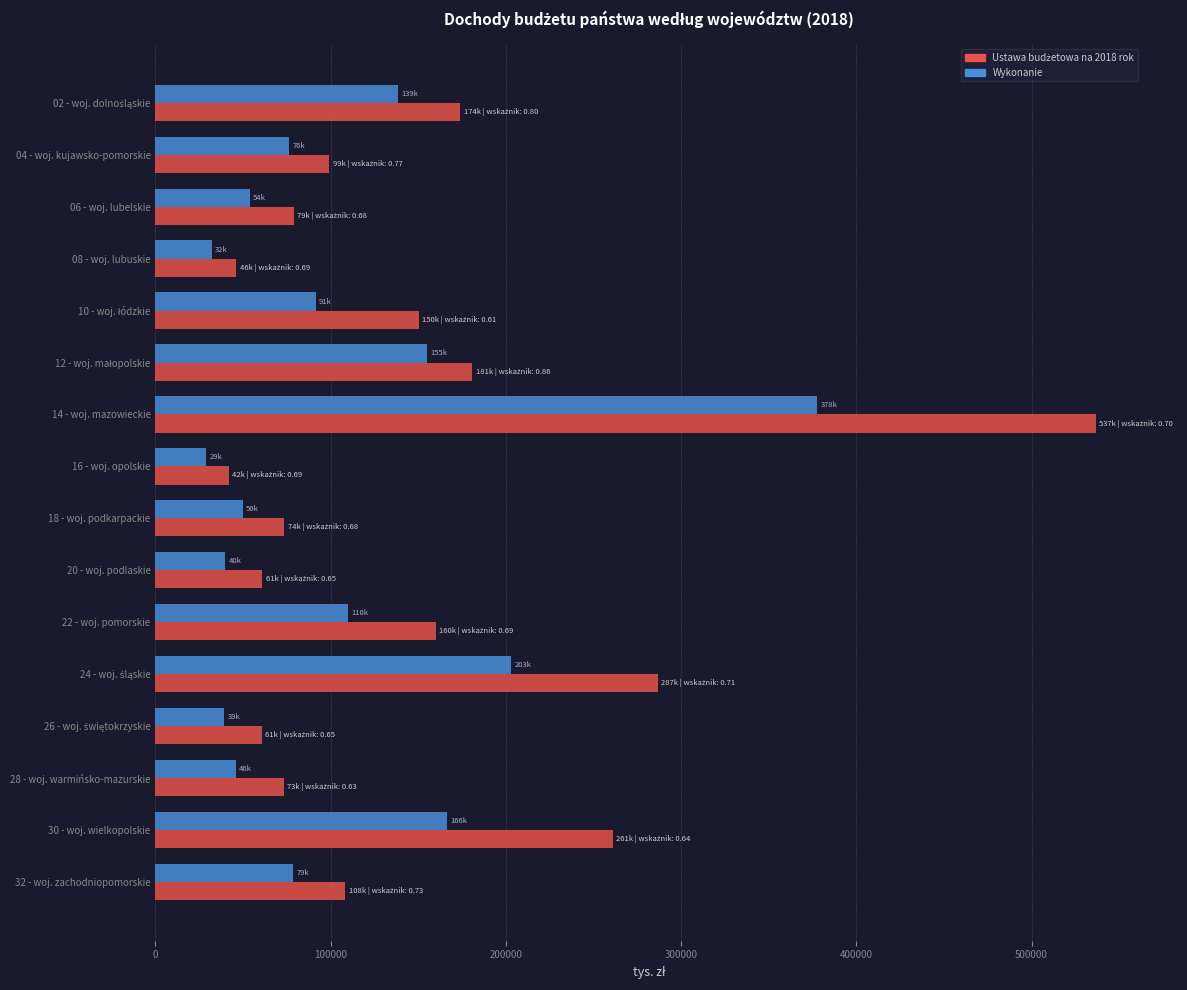

The value of Wykonanie at 30 - woj. wielkopolskie is 35689.2. True or false?

False